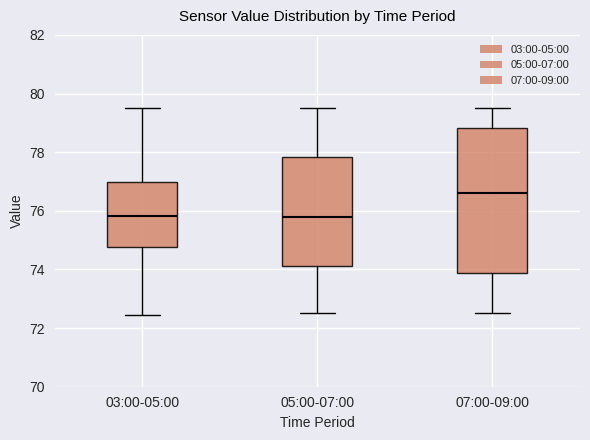

Reading left to right, transcribe this box plot: for each box, give where its median line is, the range the box spans, and where its two whiskers end, as read against the y-axis. The values are not printed on the chart, so give them approximately, as read against the axis.

03:00-05:00: median 75.8, box 74.8 to 77.0, whiskers 72.4 to 79.6
05:00-07:00: median 75.8, box 74.2 to 77.8, whiskers 72.6 to 79.6
07:00-09:00: median 76.6, box 73.8 to 78.8, whiskers 72.6 to 79.6